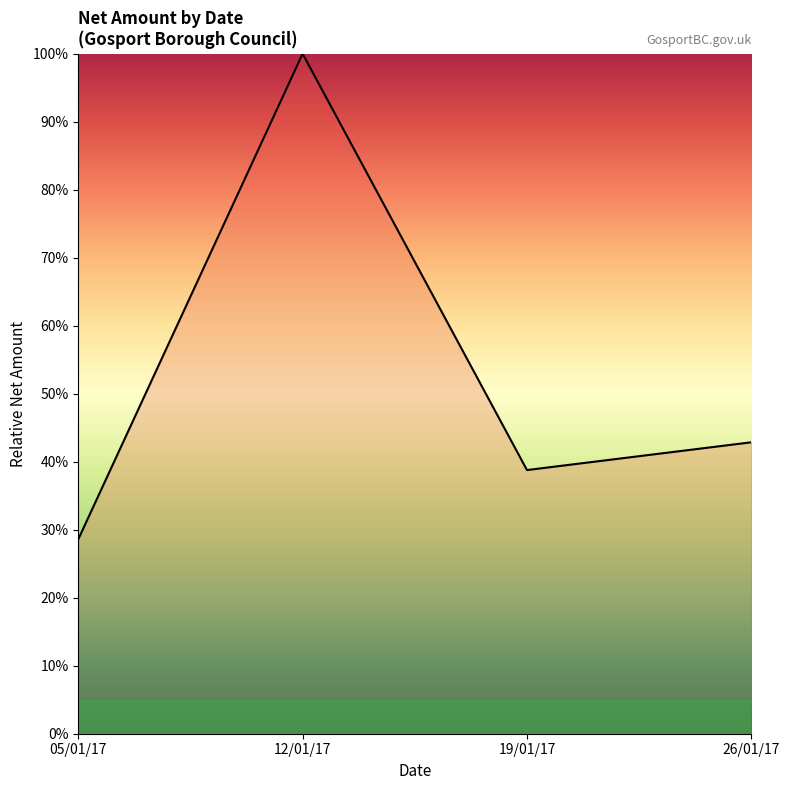

How many lines are shown in the chart?

1